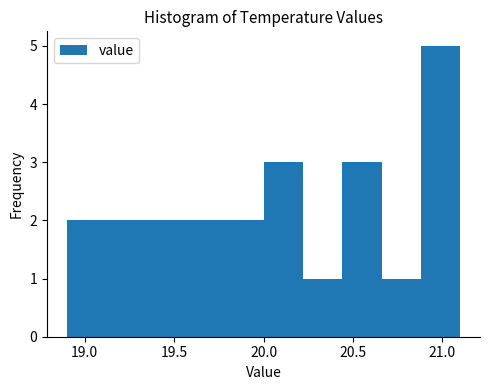

What is the height of the bar covering 19.56 to 19.78 on the x-axis? Neither the bar edges nor the heights are printed on the chart, so give them approximately, as read against the axes.

2